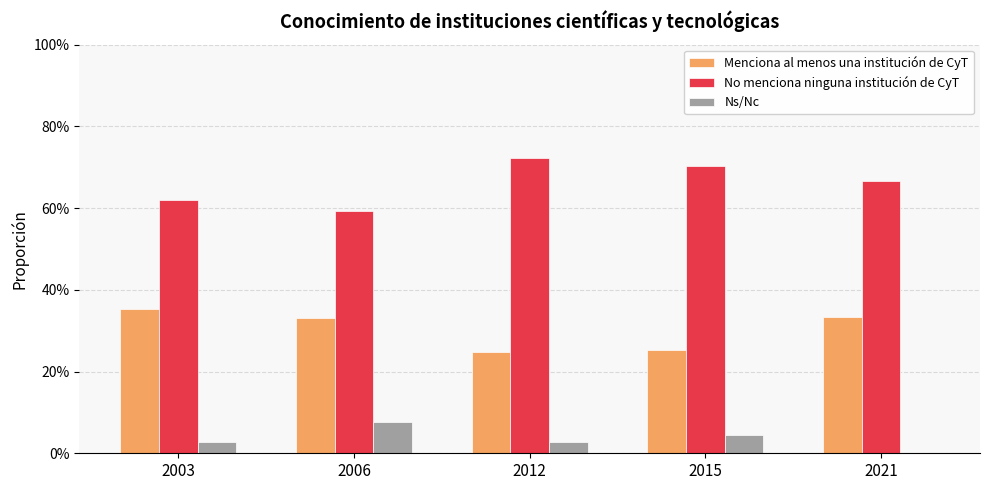

Are the bars horizontal?

No